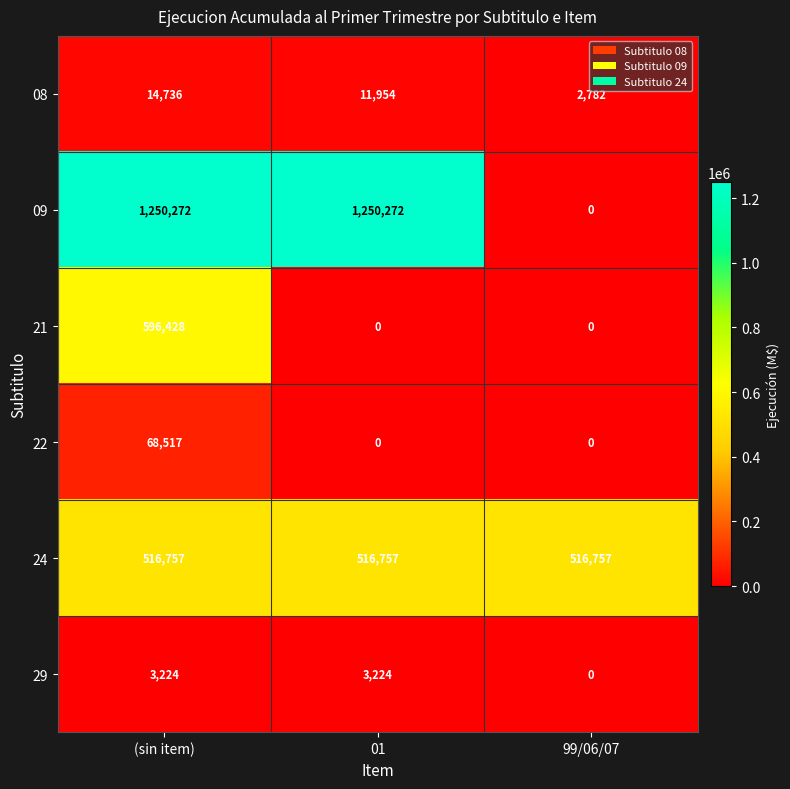

Between (sin item) and 01, which series saw the biggest shift?

21